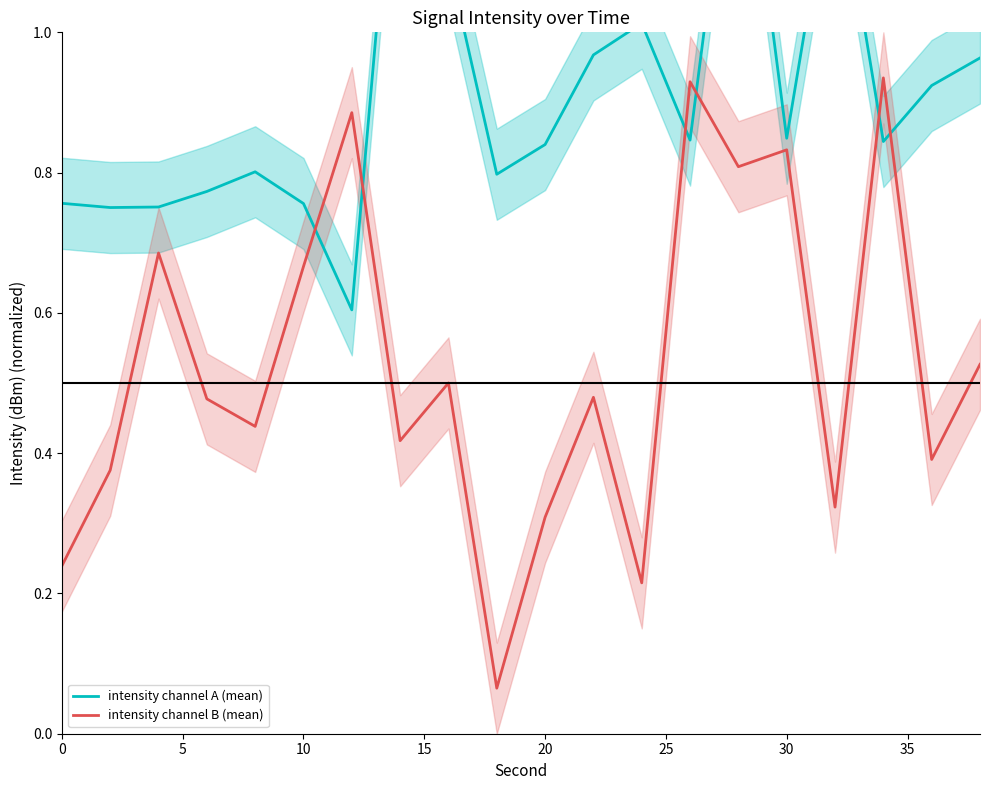

How many interior local valleys does the intensity channel A (mean) series have?

6